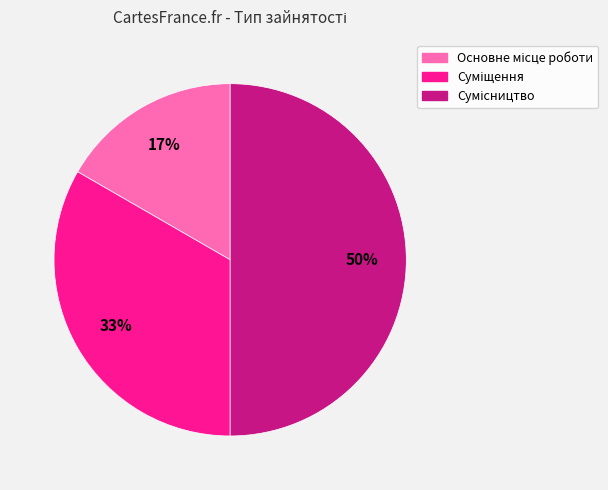

To the nearest percent, what is the average slice percentage?

33%